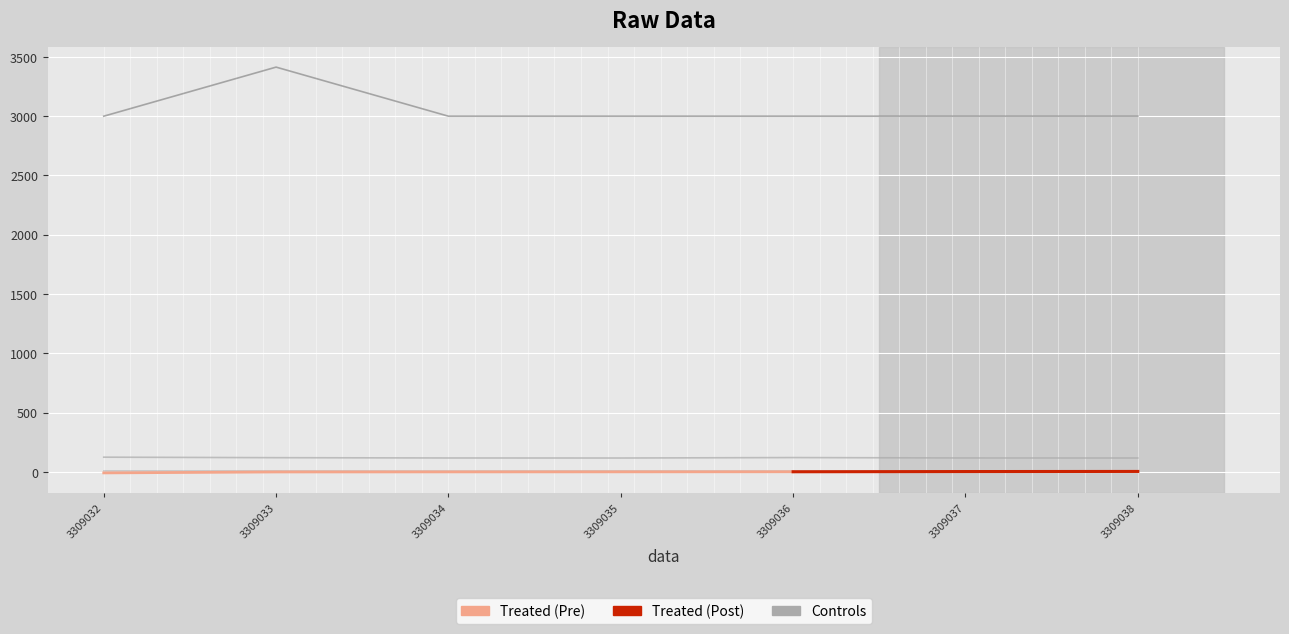

True or false: radius kemungkinan has more than 2 points higher than both neighbors.

False